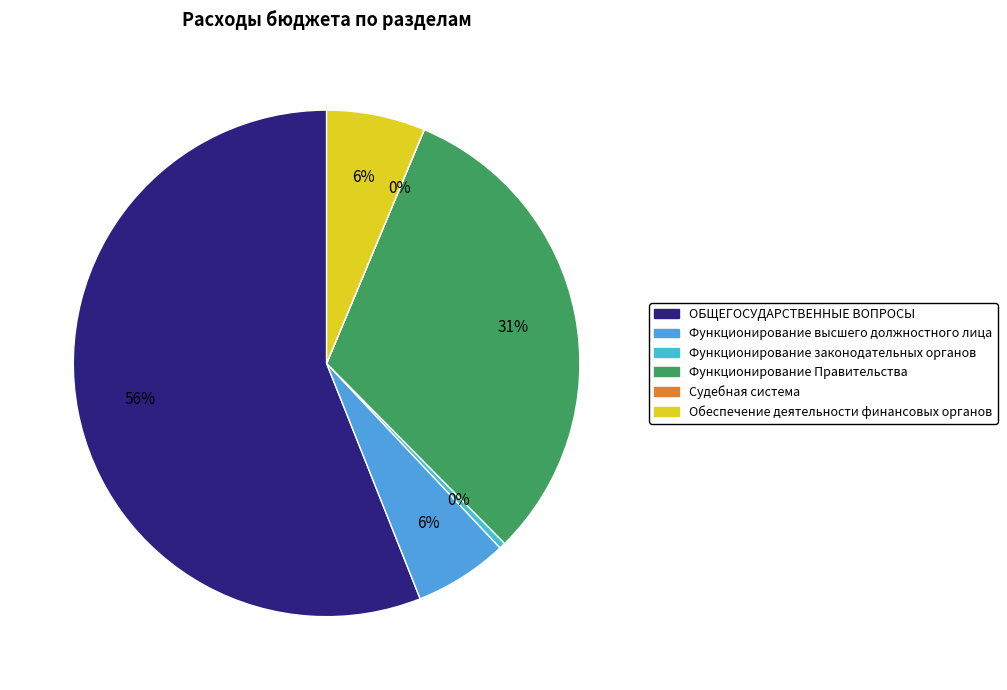

What is the largest slice in the pie chart?

ОБЩЕГОСУДАРСТВЕННЫЕ ВОПРОСЫ